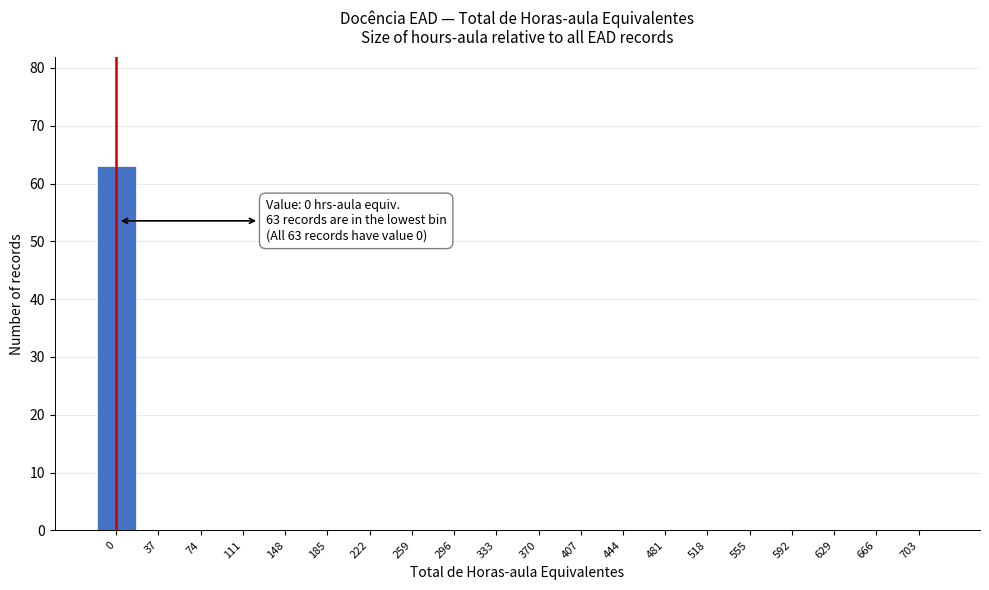

Reading left to right, extract all data points from this chart.

0=63	37=0	74=0	111=0	148=0	185=0	222=0	259=0	296=0	333=0	370=0	407=0	444=0	481=0	518=0	555=0	592=0	629=0	666=0	703=0